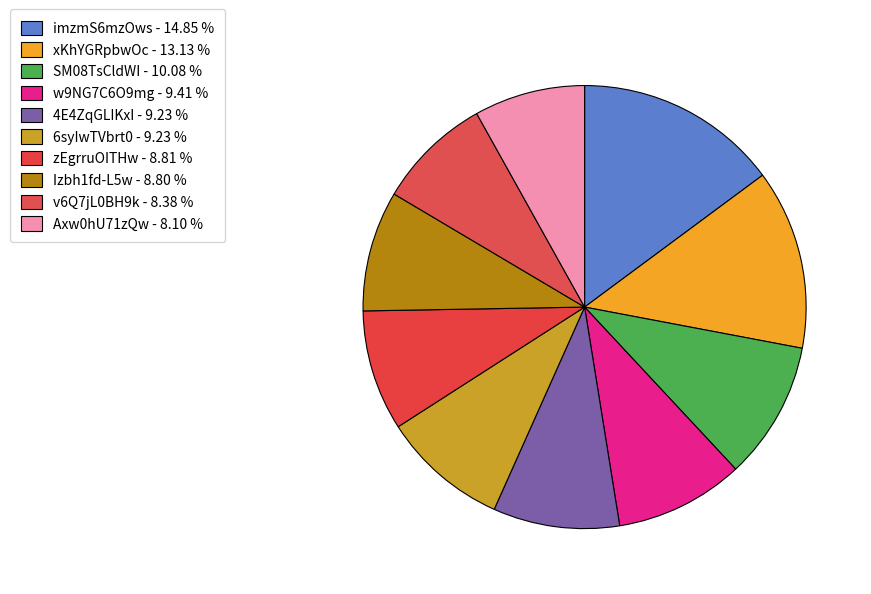

Between v6Q7jL0BH9k and 6syIwTVbrt0, which is larger?

6syIwTVbrt0